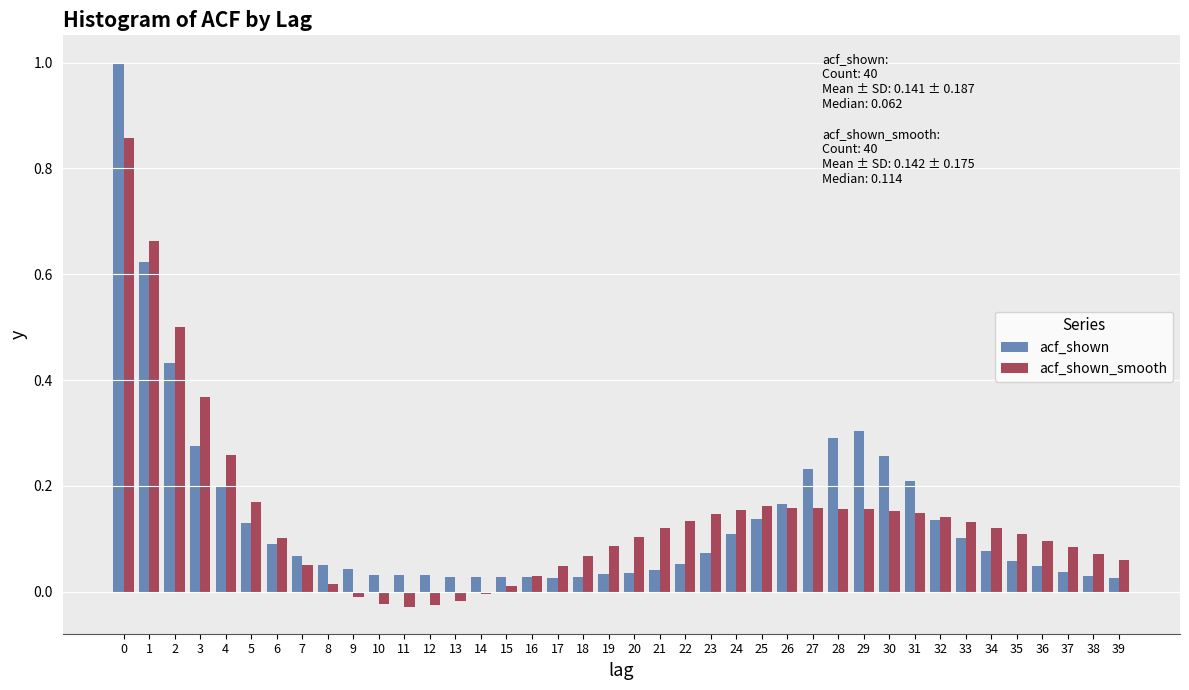

Is it true that acf_shown_smooth equals 0.2 at 32?

False